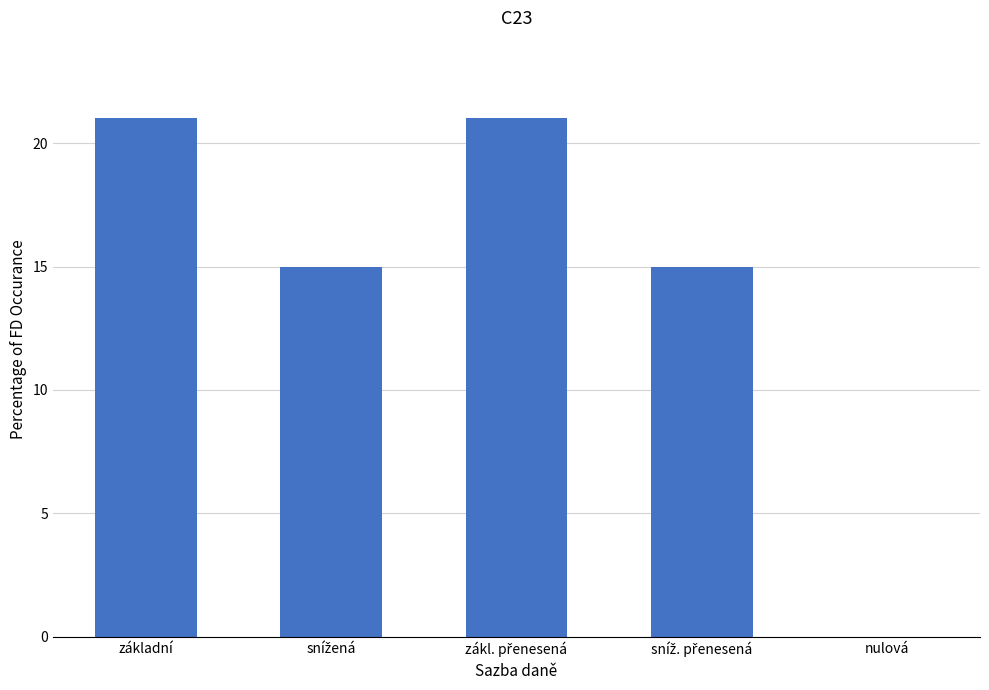

The value at základní is 21. True or false?

True